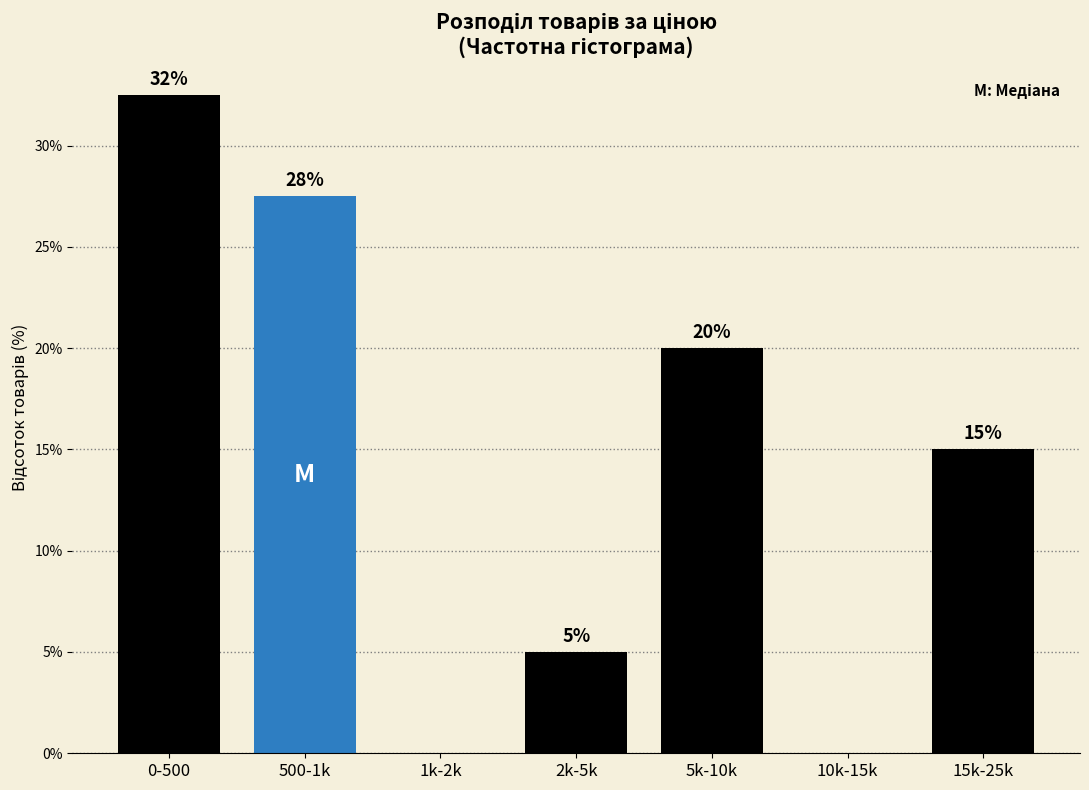

What is the maximum value shown in the chart?

32.5